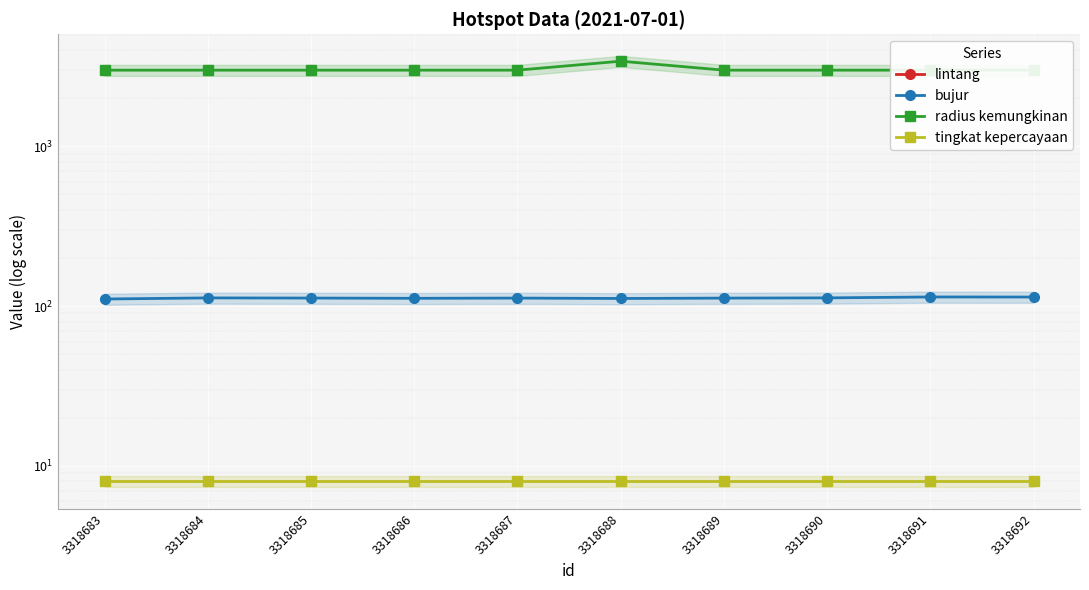

The lintang series shows -4.2 at 3318684. True or false?

False